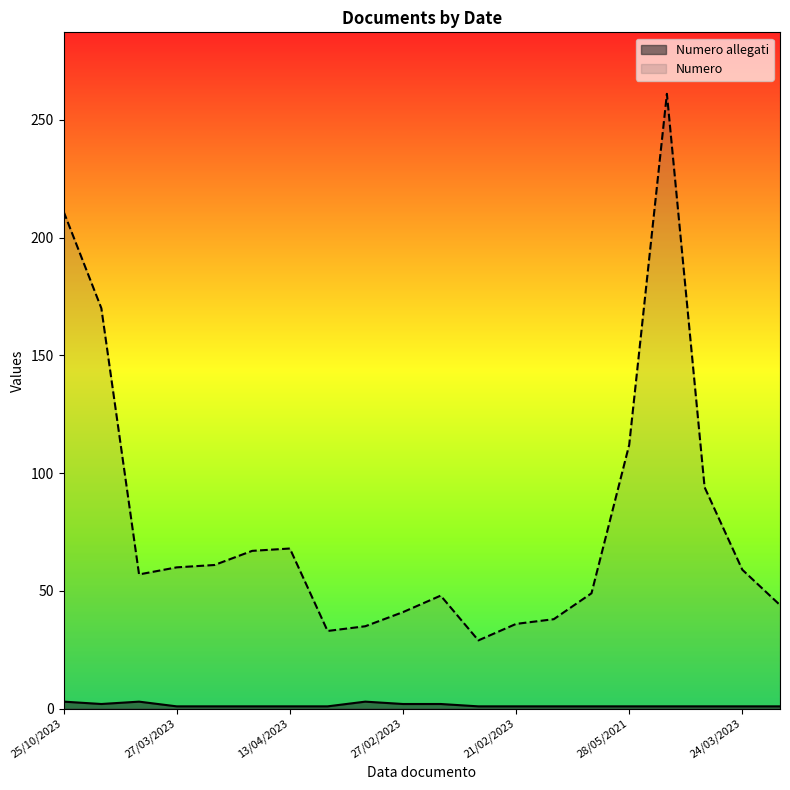

True or false: Numero and Numero allegati intersect in this chart.

False